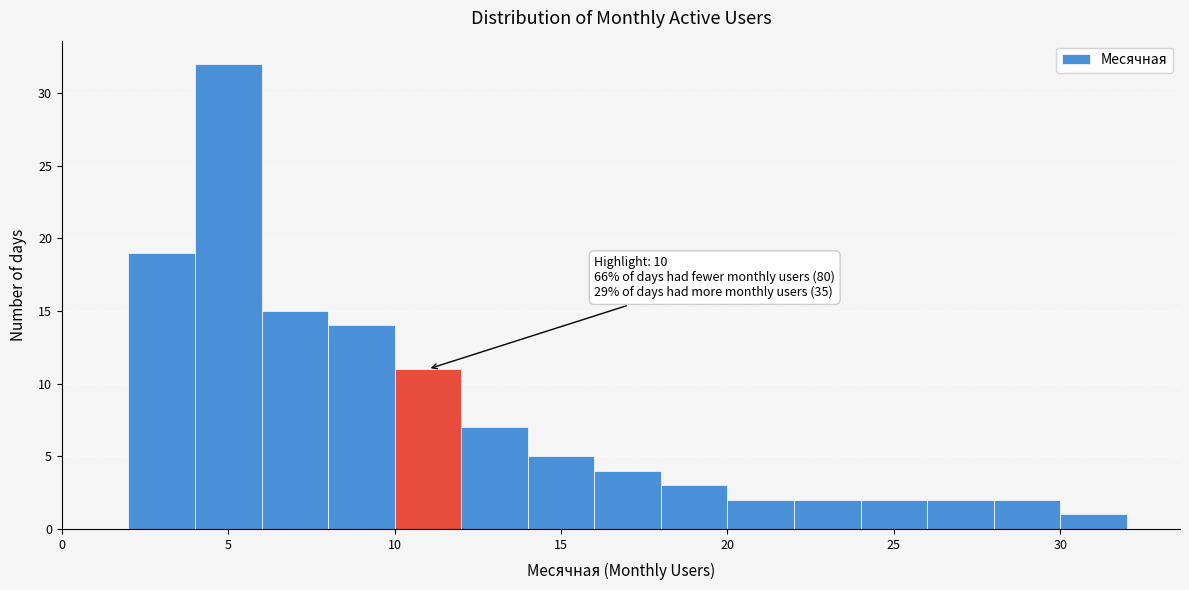

Over which range of the x-axis is the bar tallest?

4 to 6